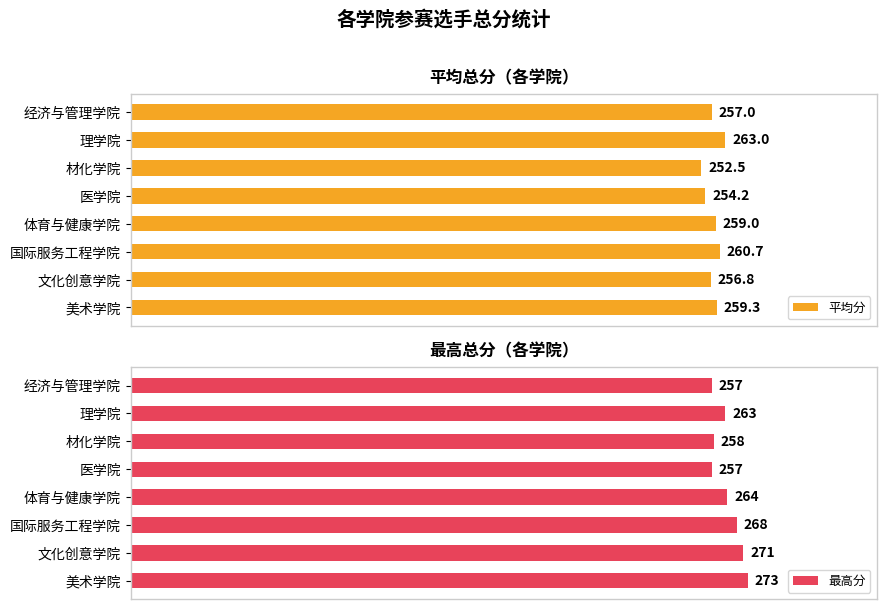

How many distinct data groups are displayed?

2